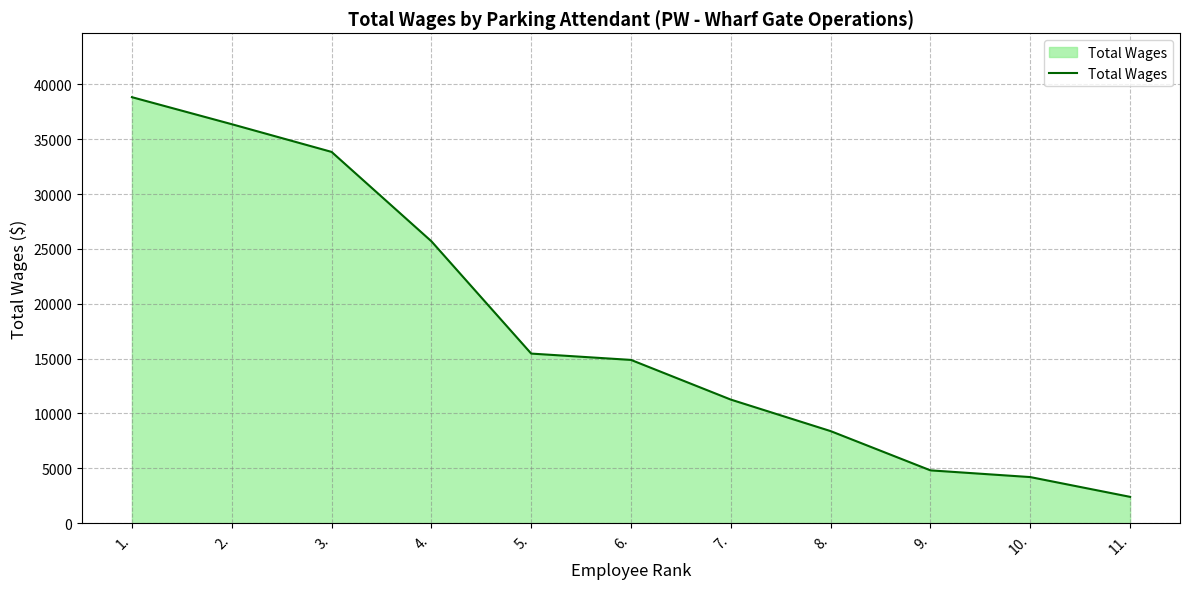

What is the difference between the maximum and minimum values?

36433